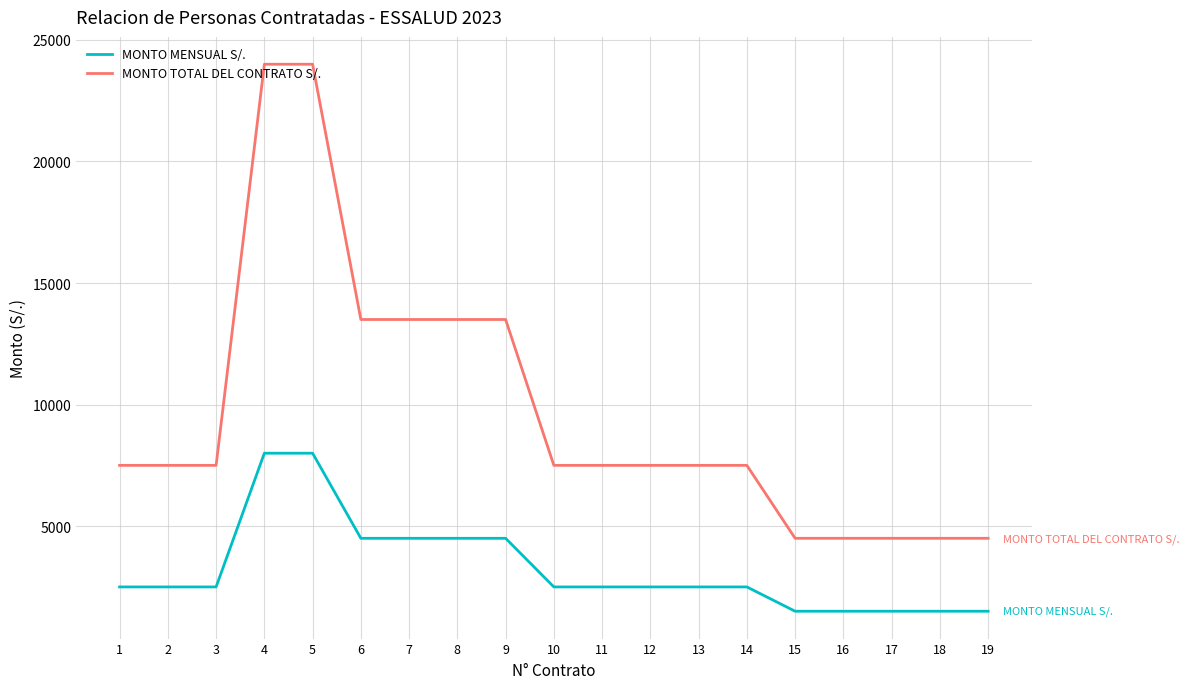

List the series in order of their peak value, highest first.

MONTO TOTAL DEL CONTRATO S/., MONTO MENSUAL S/.